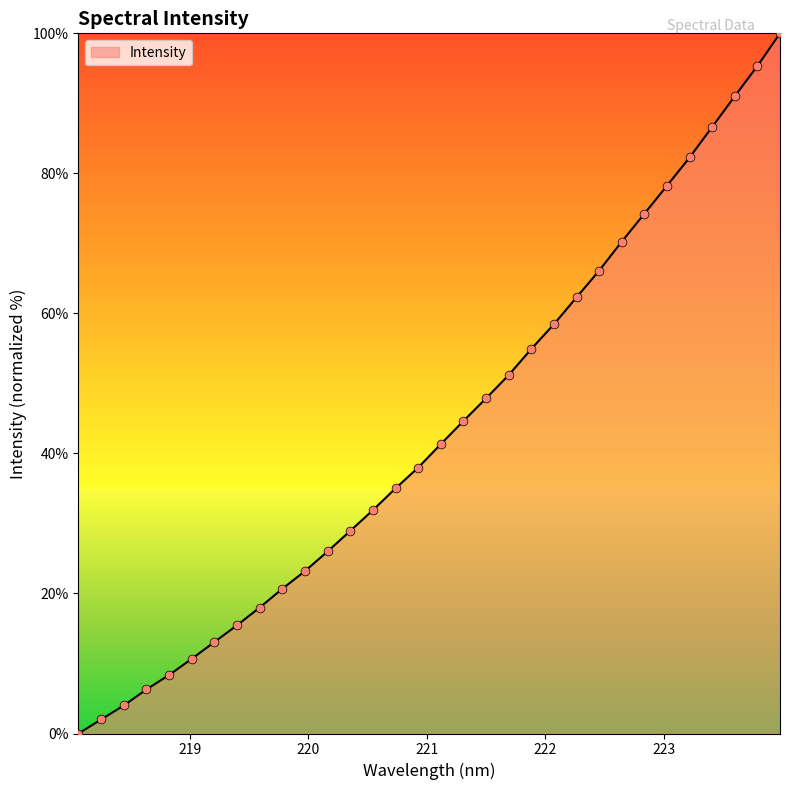

What is the difference between the maximum and minimum values?

100.0